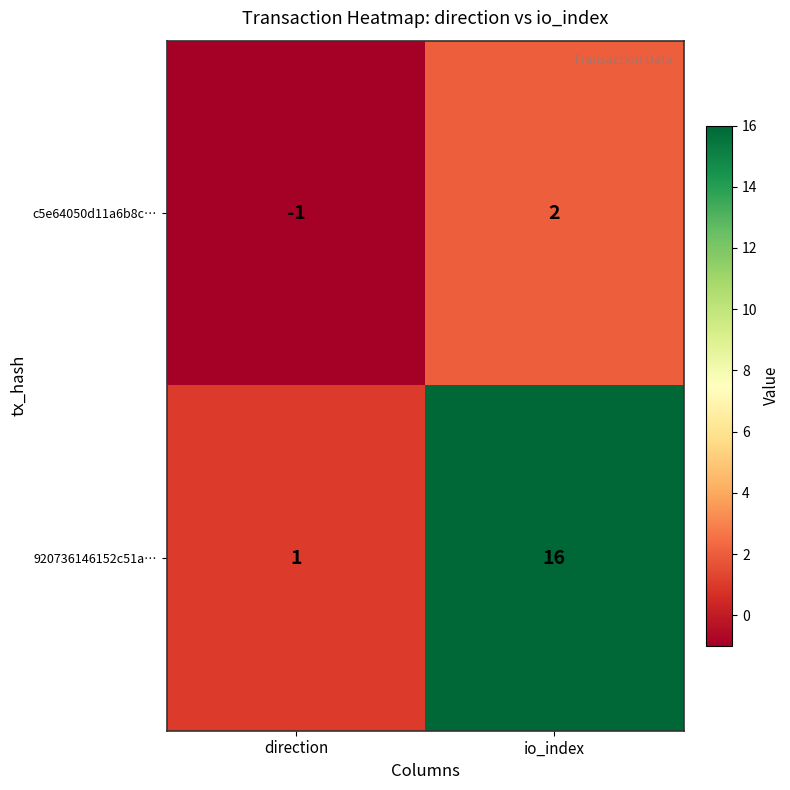

How many data points in 920736146152c51a… are less than 16?

1